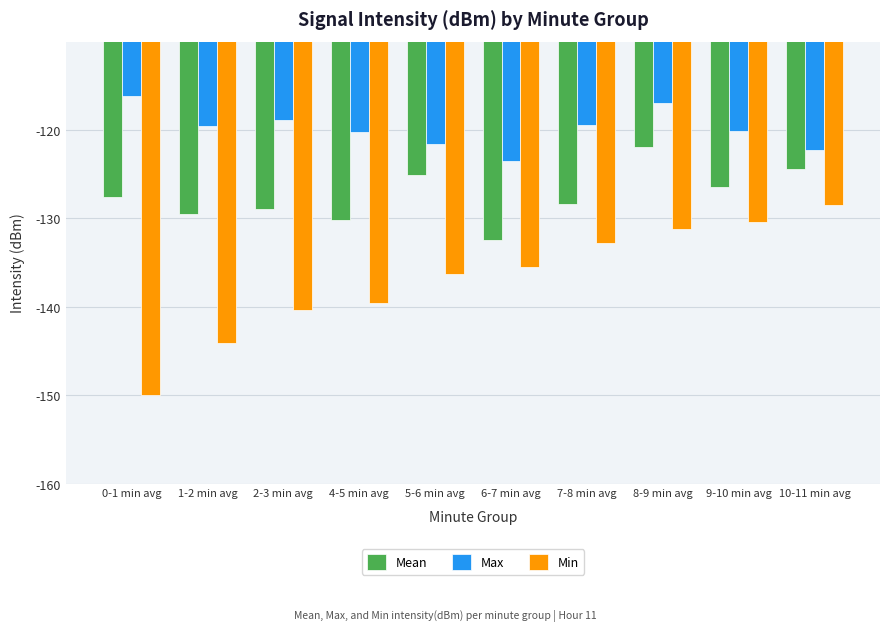

List the series in order of their peak value, highest first.

Max, Mean, Min